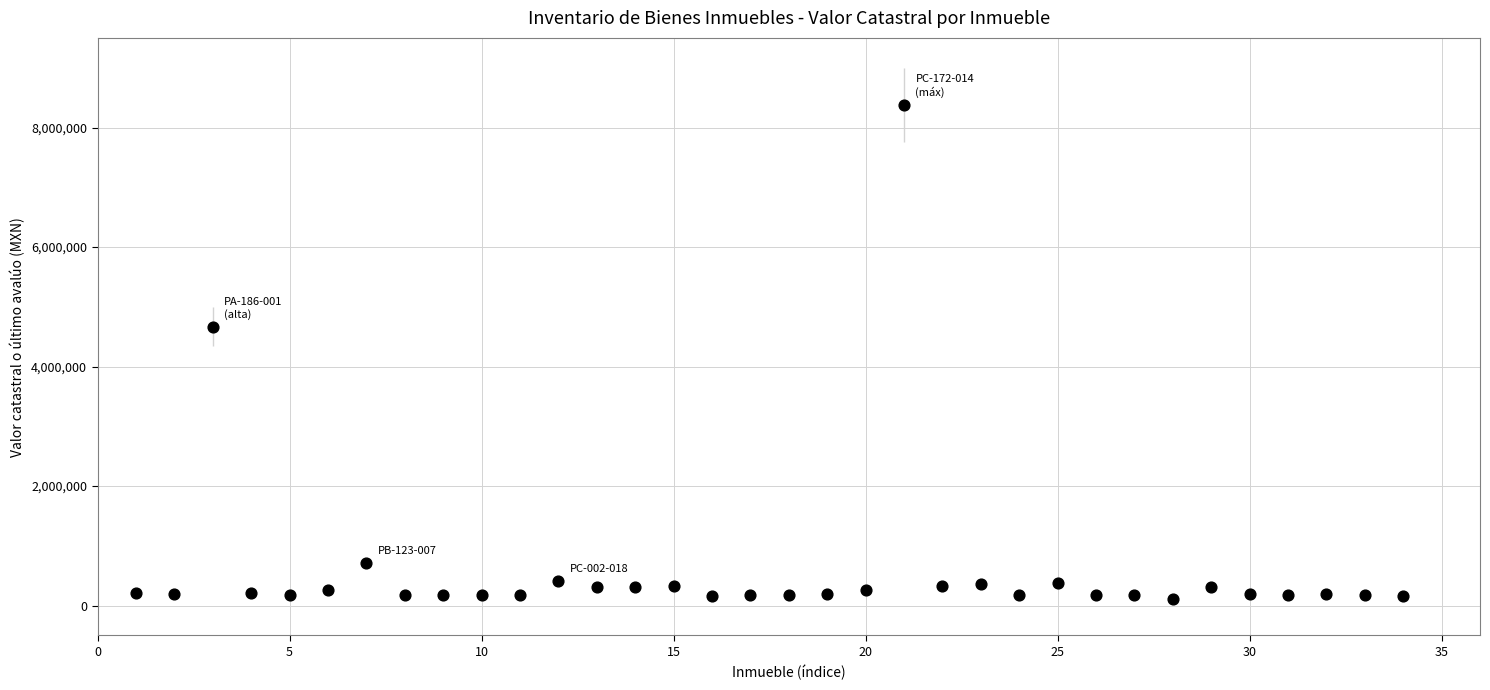

What Y value in the scatter plot is closest to 4249902?

4670345.5